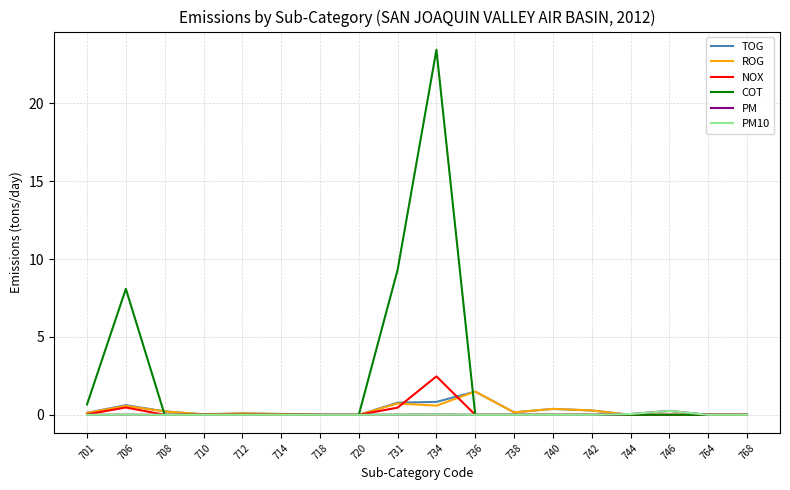

Does the chart have visible grid lines?

Yes